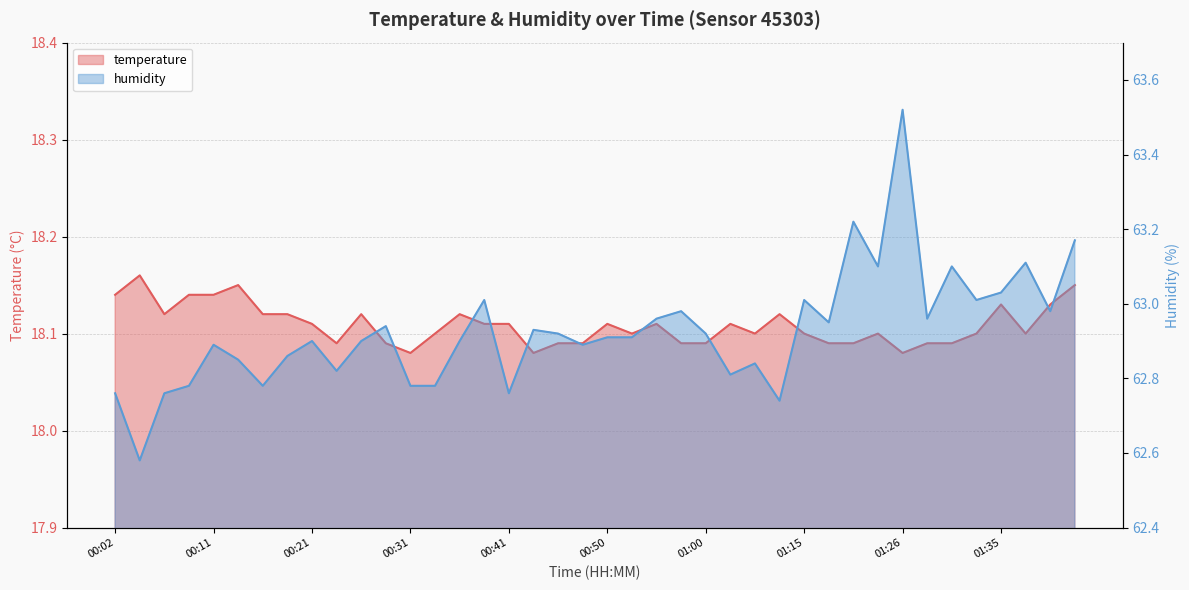

True or false: temperature and humidity intersect in this chart.

False